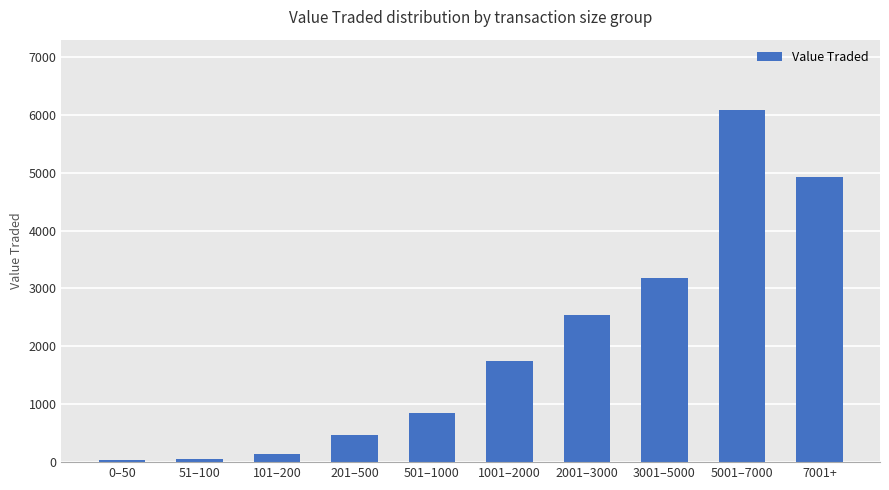

Count the number of data series in this chart.

1